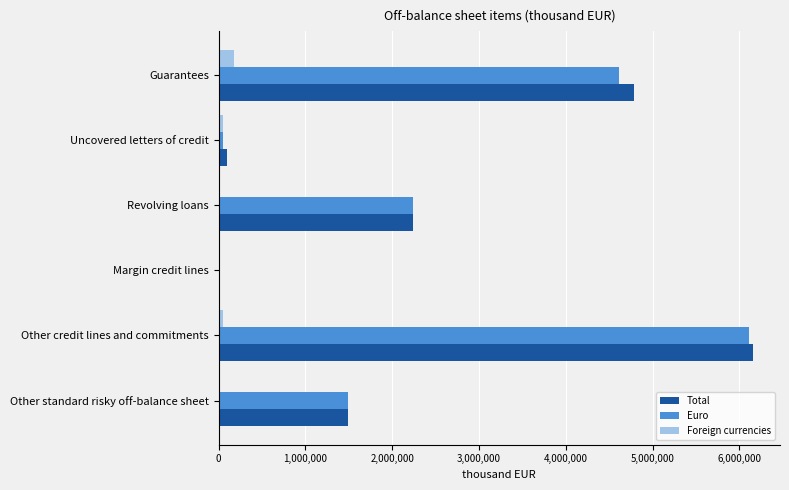

Is the value of Foreign currencies at Other standard risky off-balance sheet greater than the value of Euro at Other credit lines and commitments?

No